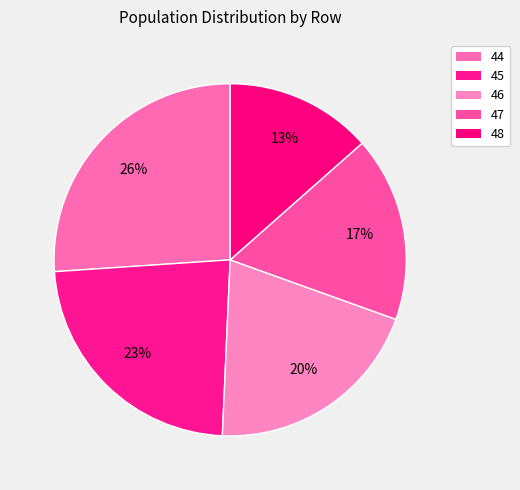

What portion of the pie excludes 44?

73.9%